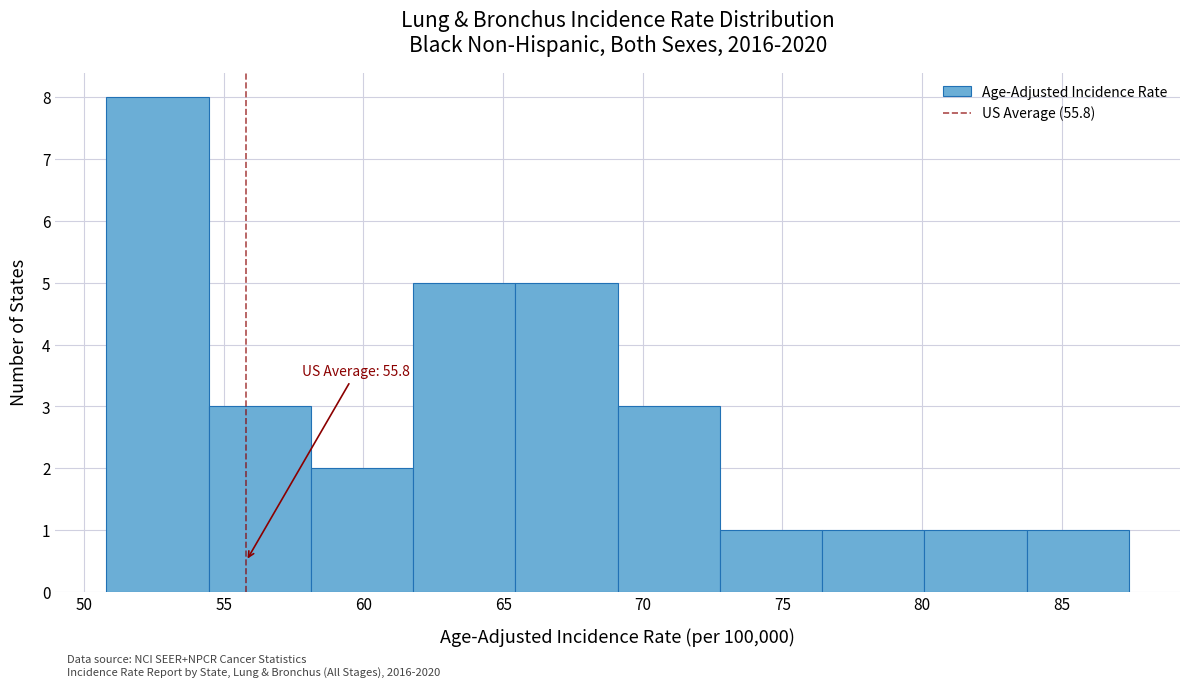

Over which range of the x-axis is the bar tallest?

51.0 to 54.5